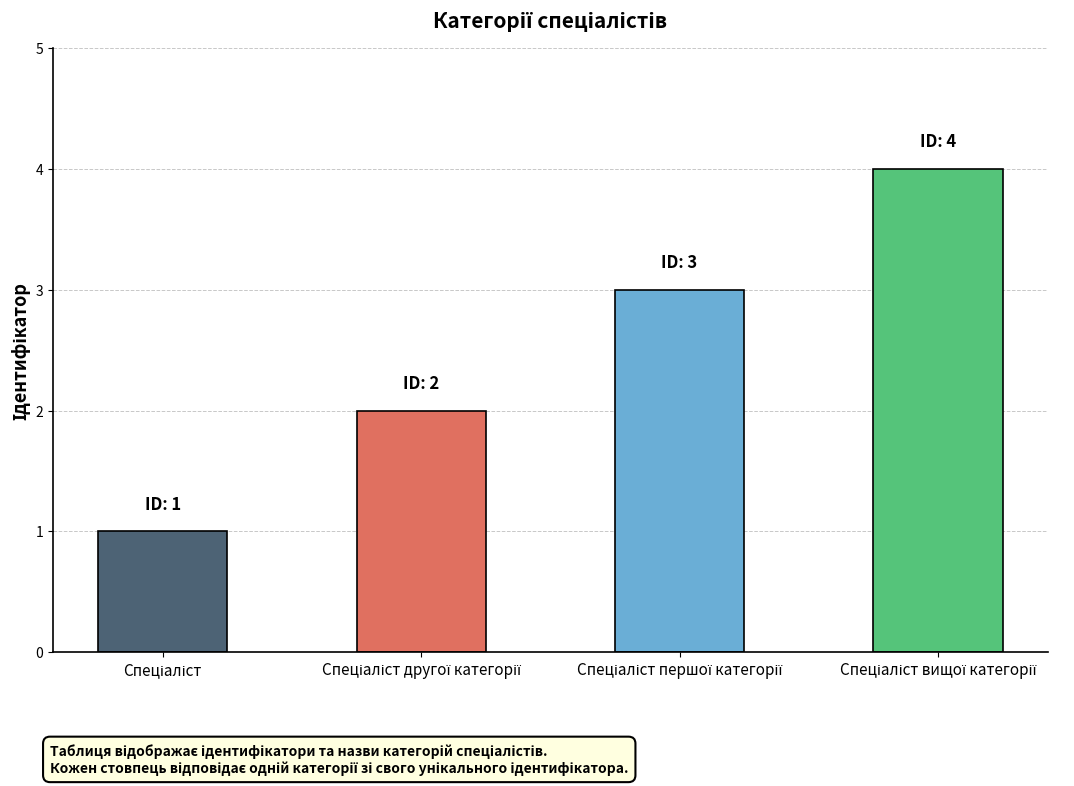

What is the sum of all values?

10